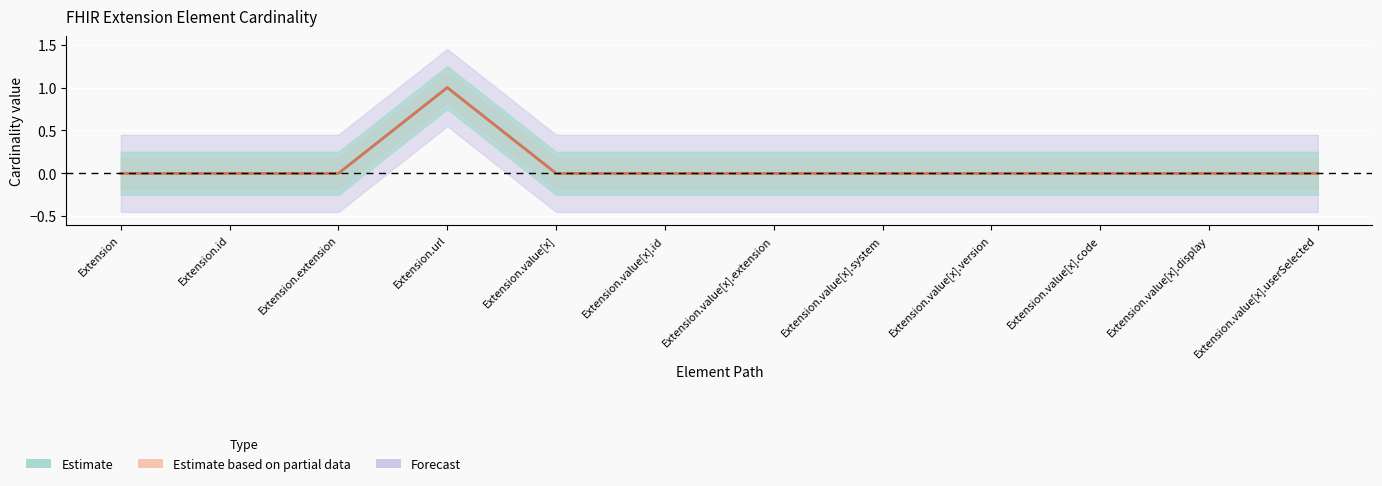

Between Extension.value[x] and Extension.value[x].code, which is larger?

Extension.value[x]